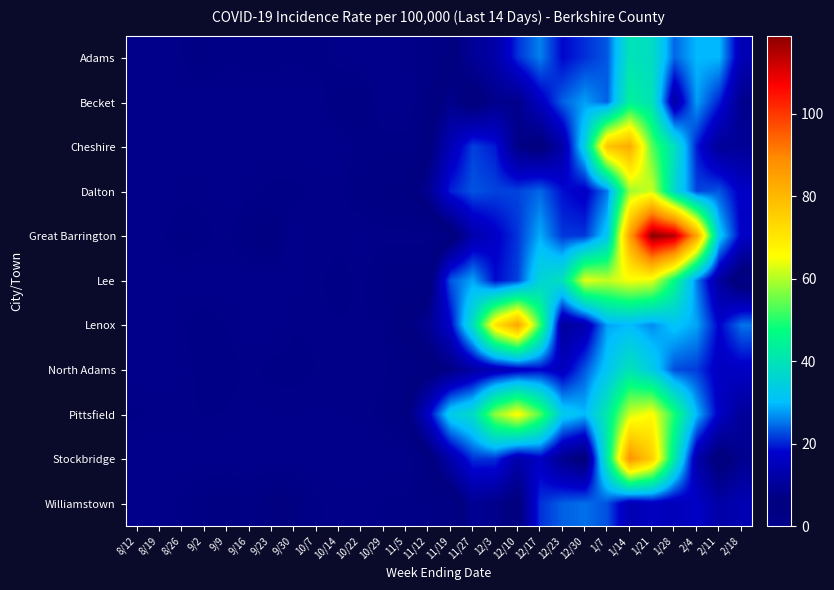

Rank the series by their maximum value, from lowest to highest.

Williamstown, Adams, North Adams, Becket, Dalton, Lee, Pittsfield, Cheshire, Lenox, Stockbridge, Great Barrington